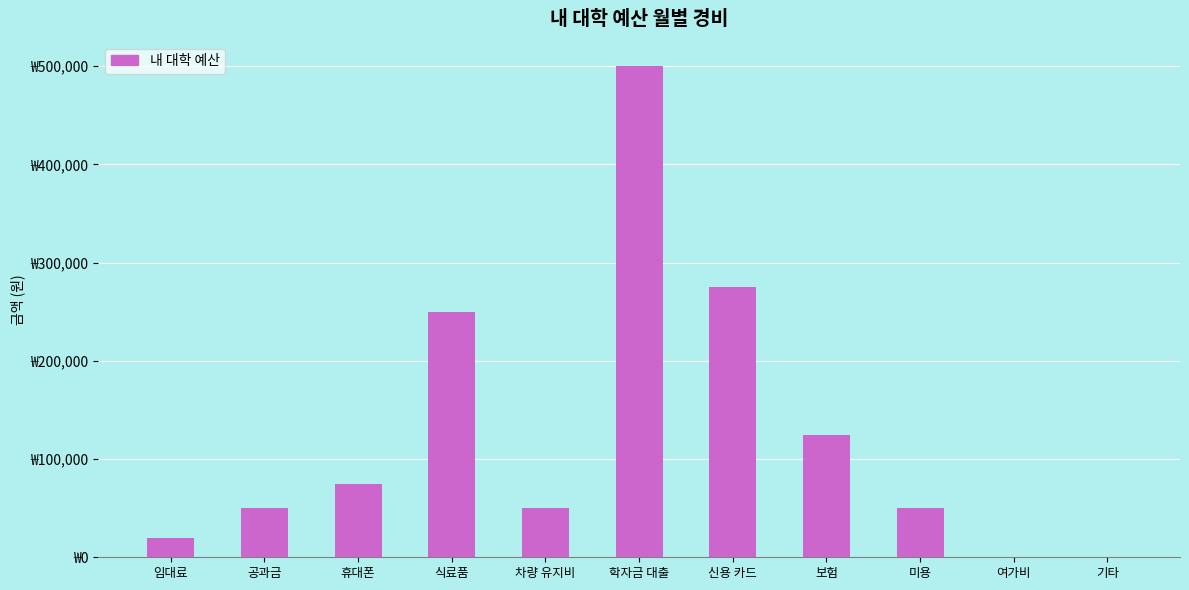

Are the bars horizontal?

No